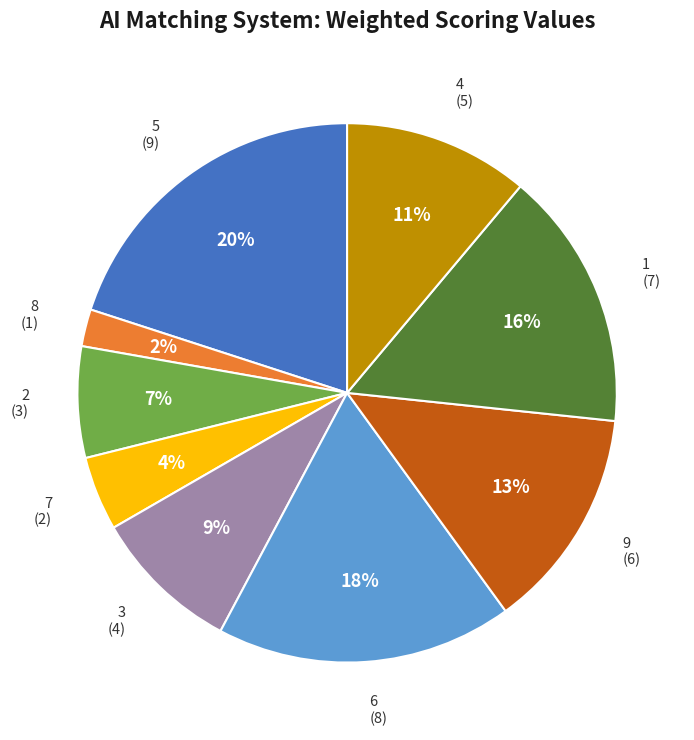

True or false: 6 accounts for 7% of the total.

False